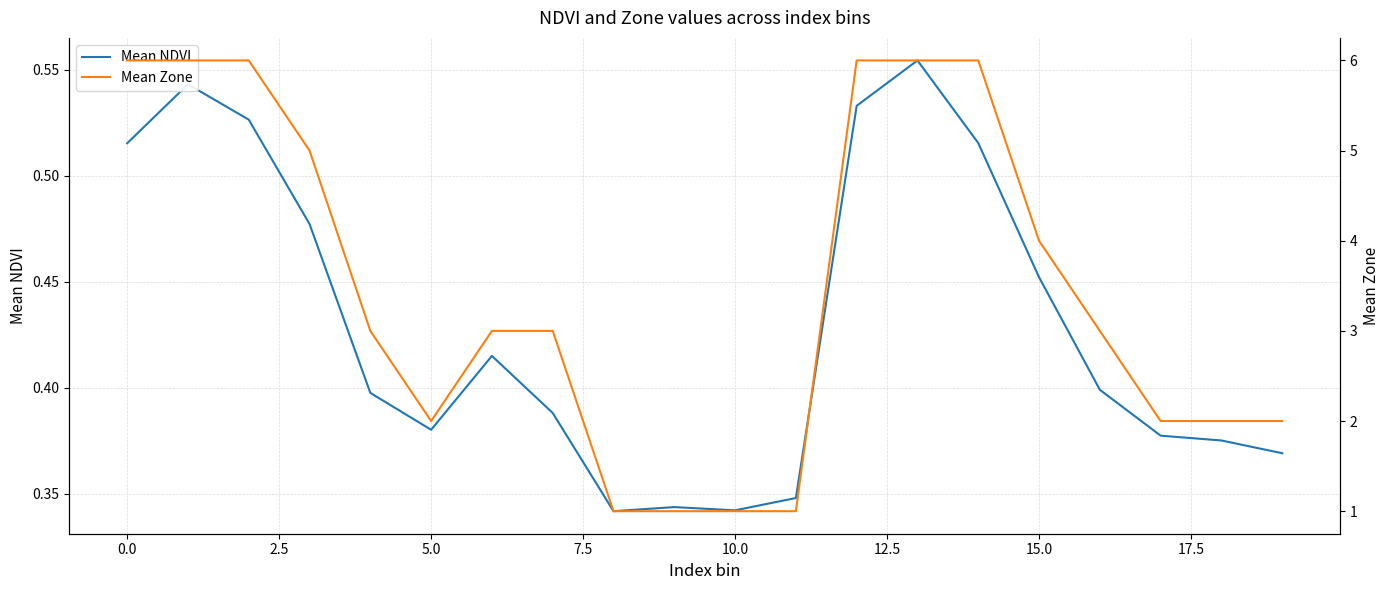

True or false: Mean Zone has more than 1 points higher than both neighbors.

False